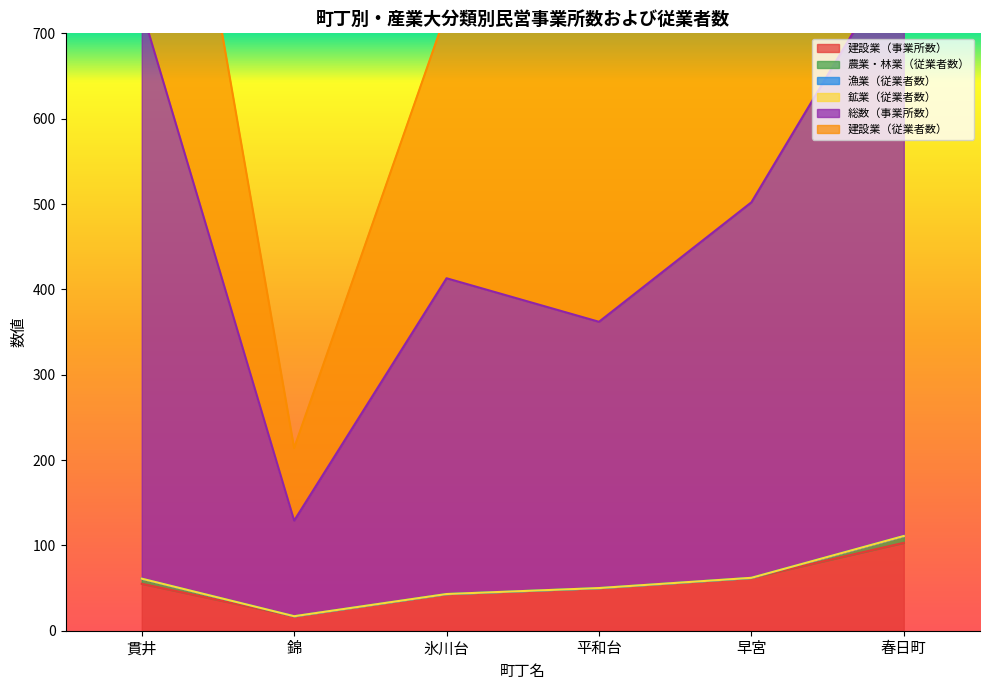

Which series has the widest spread of values?

総数（事業所数）